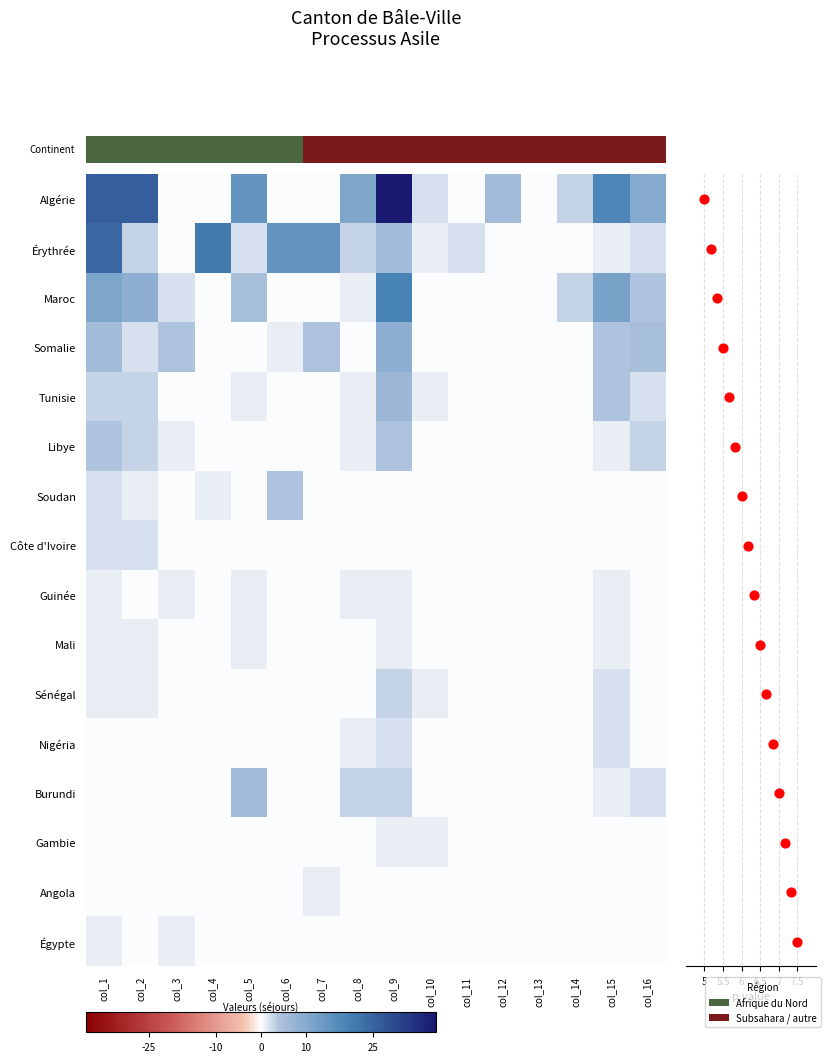

What is the difference between the Égypte values at col_1 and col_5?

1